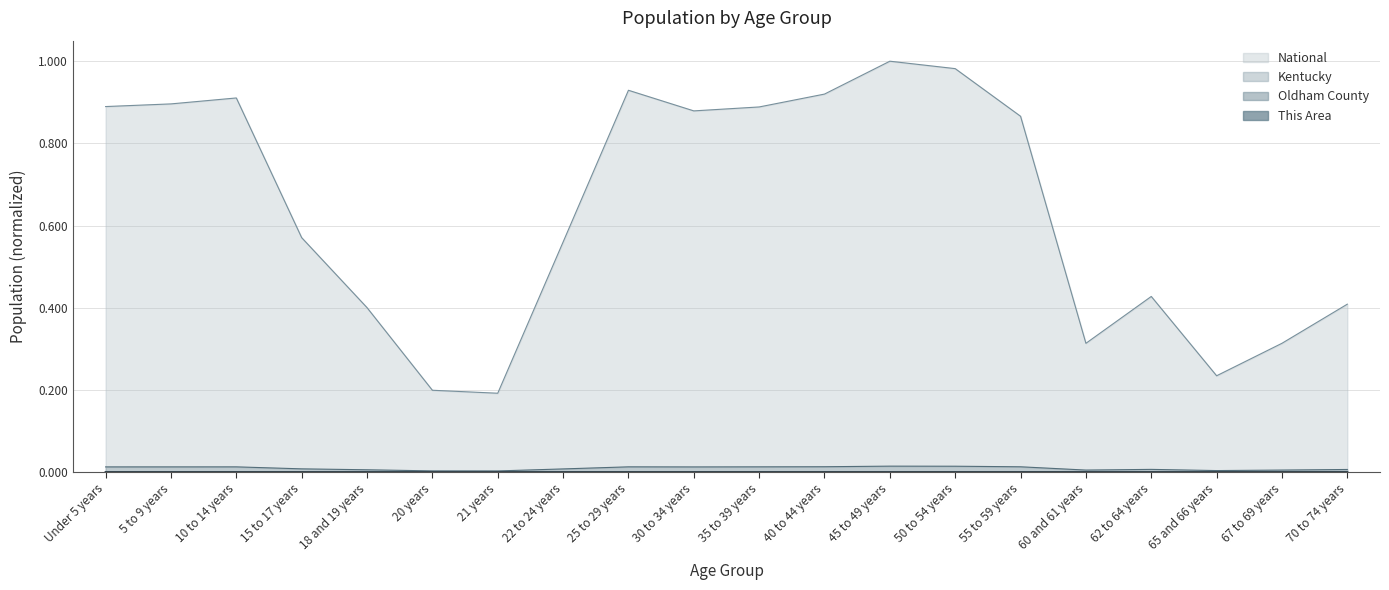

What position from the left is 5 to 9 years?

2